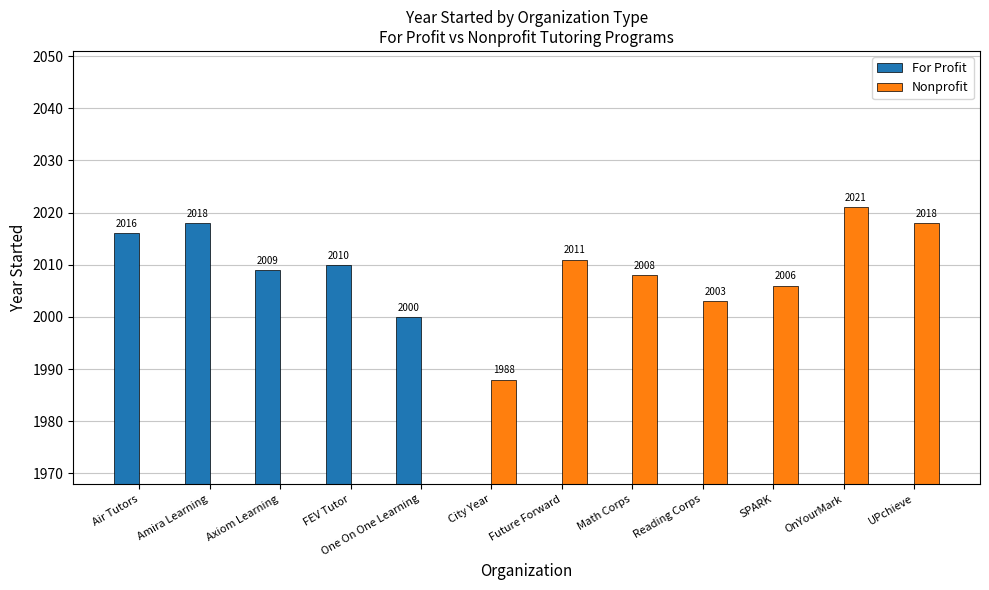

What position from the right is Amira Learning?

11